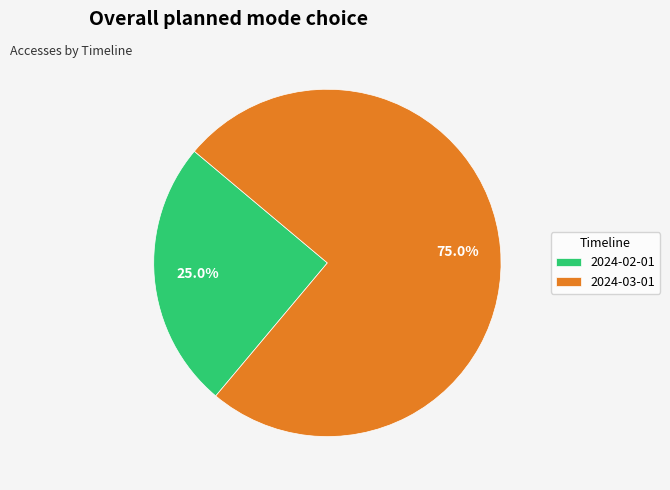

How much of the chart is everything except 2024-03-01?

25.0%